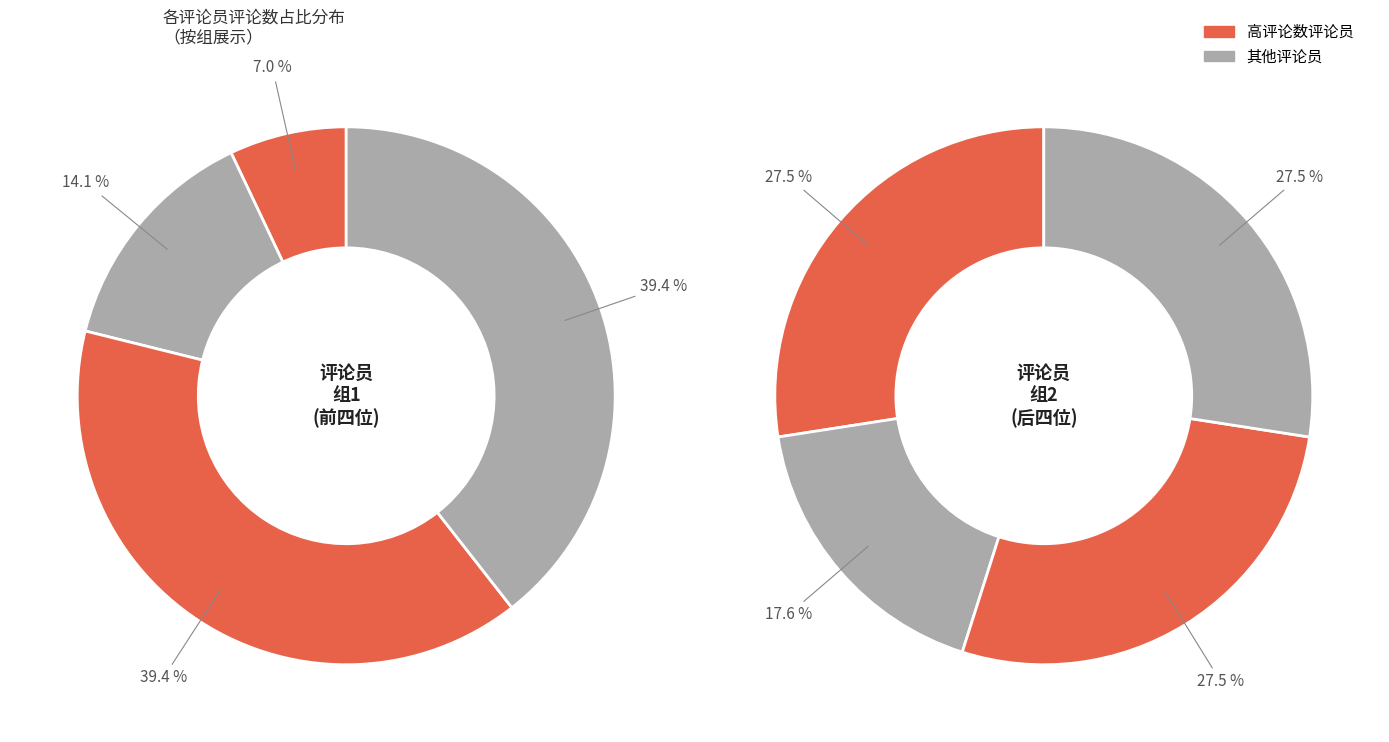

Is it true that RR的石屋（2970038690） is 25% of the pie?

False